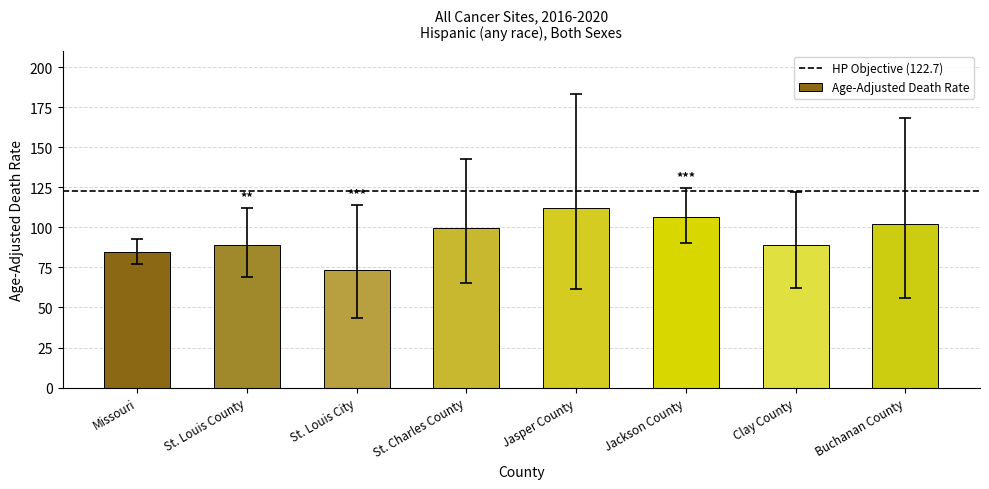

The value at Jackson County is 139.9. True or false?

False